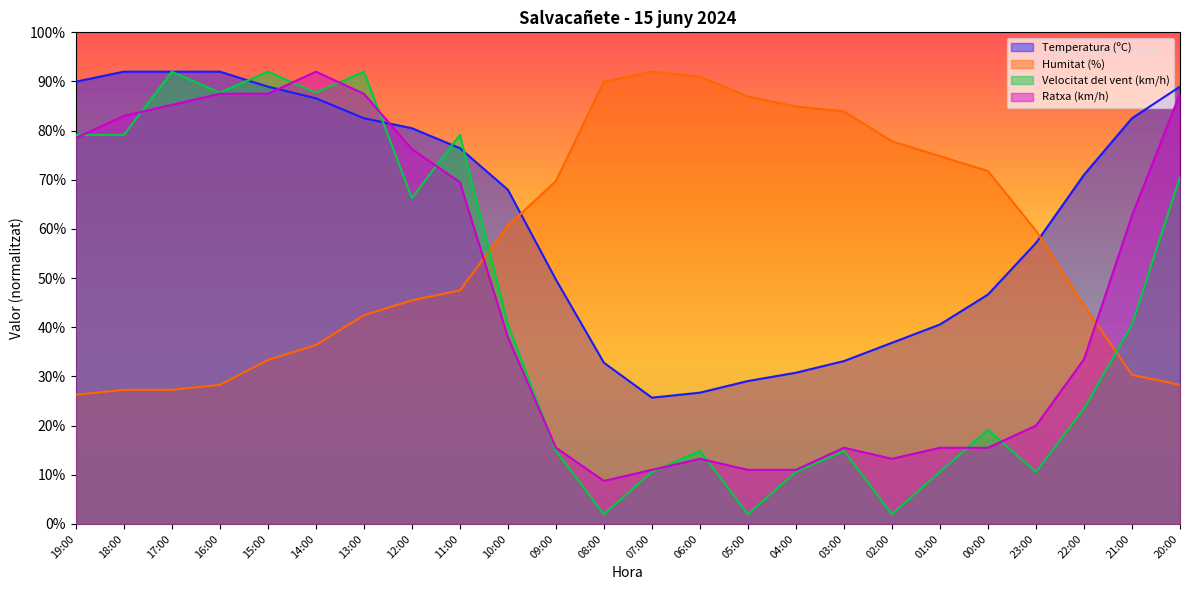

How many data points in Ratxa (km/h) are less than 38?

12